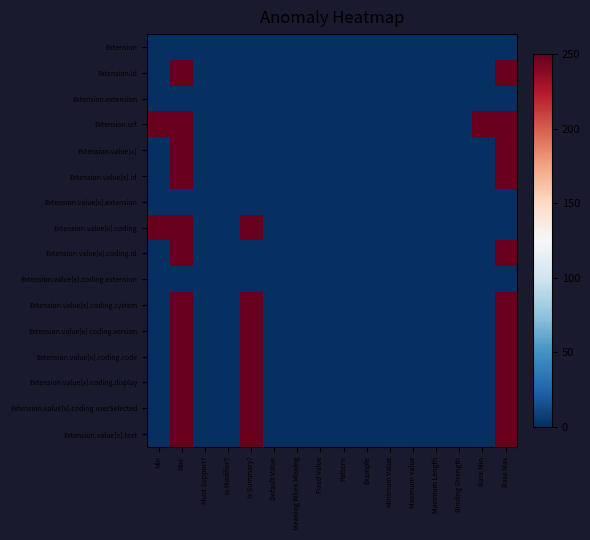

Rank the series by their maximum value, from lowest to highest.

Extension, Extension.extension, Extension.value[x].extension, Extension.value[x].coding.extension, Extension.id, Extension.url, Extension.value[x], Extension.value[x].id, Extension.value[x].coding, Extension.value[x].coding.id, Extension.value[x].coding.system, Extension.value[x].coding.version, Extension.value[x].coding.code, Extension.value[x].coding.display, Extension.value[x].coding.userSelected, Extension.value[x].text